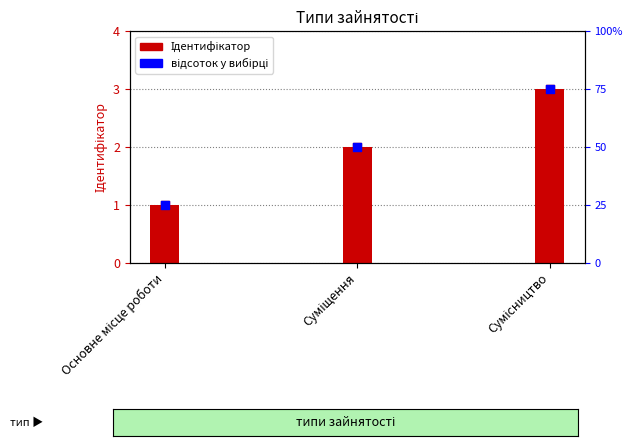

Approximately how many times larger is the value at Основне місце роботи compared to Суміщення?

0.5